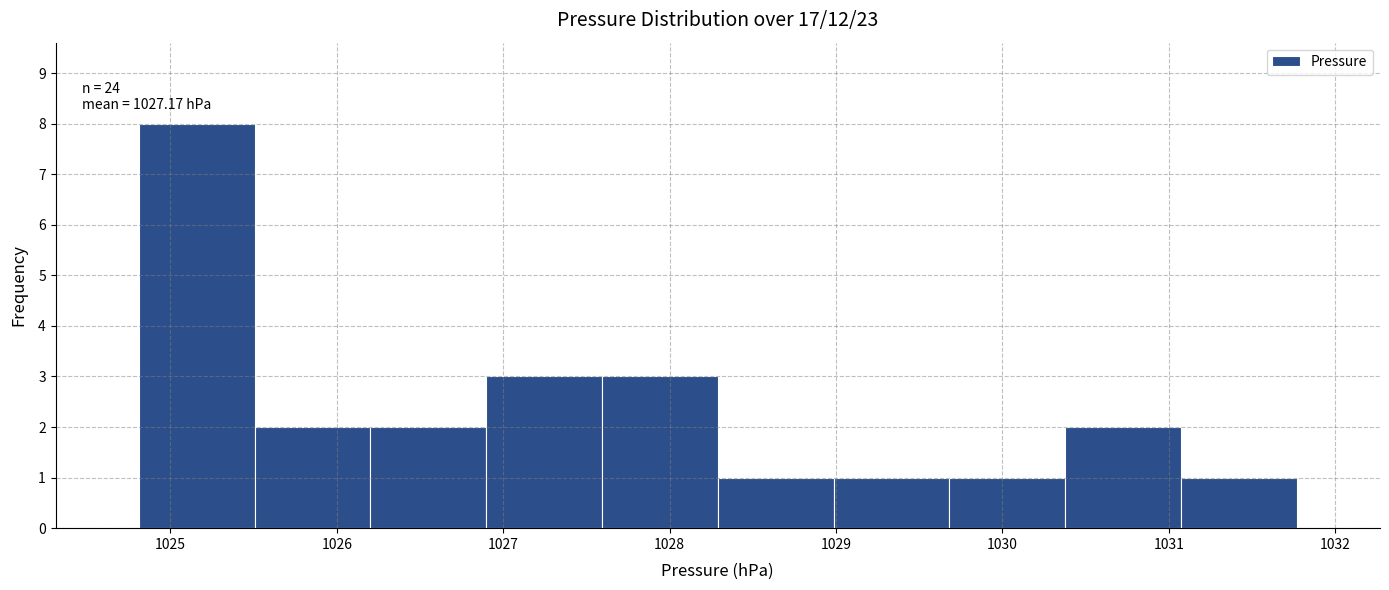

Which range on the x-axis has the tallest bar?

1024.8 to 1025.5